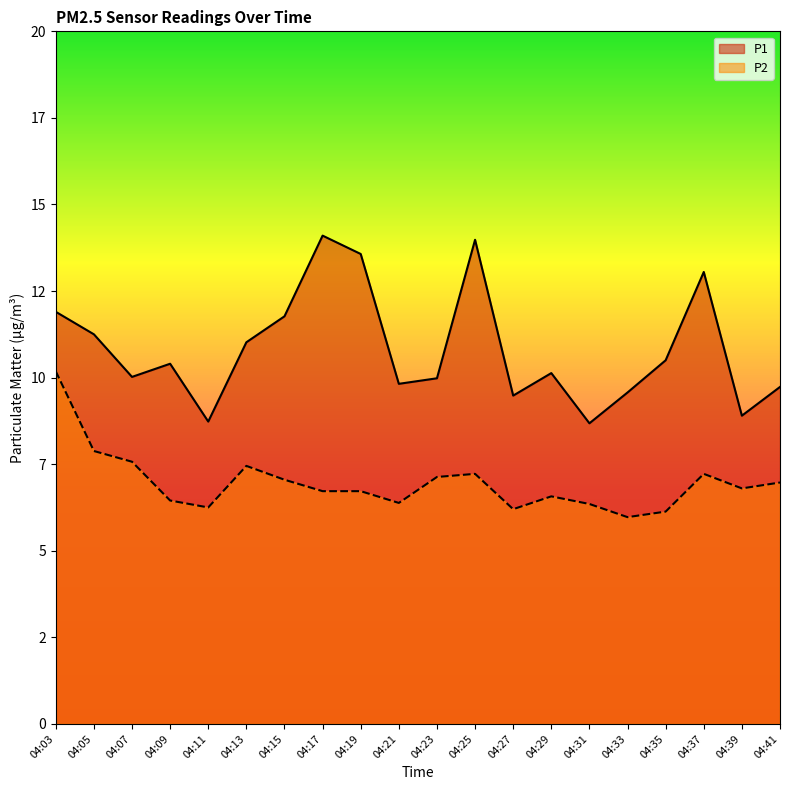

What is the value of the P1 point at the 11th from the left?

10.0